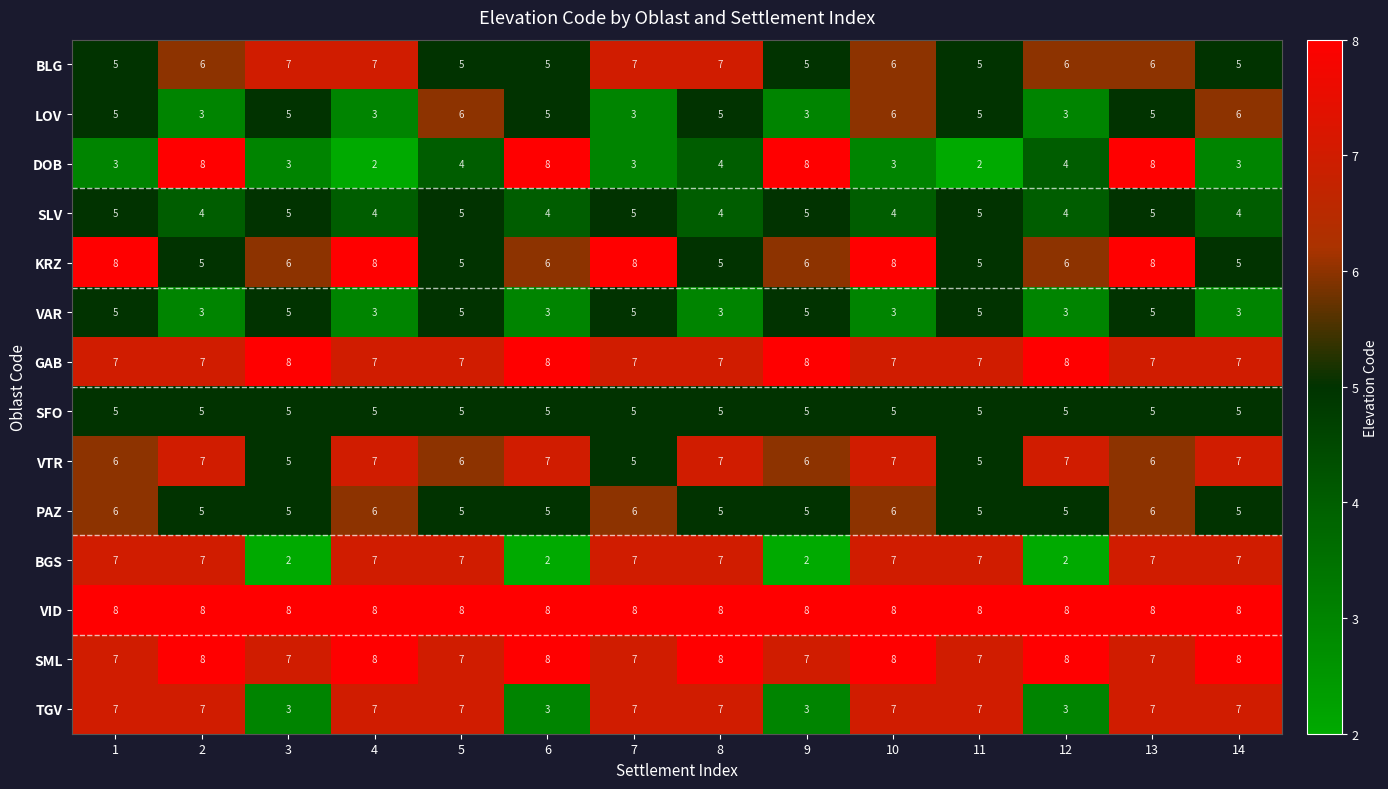

What value does the SML series have at 8?

8